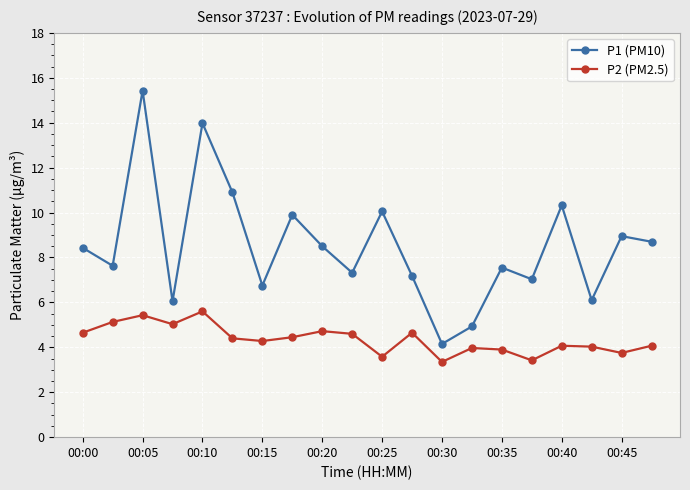

What is the highest value of the P2 (PM2.5) series?

5.6